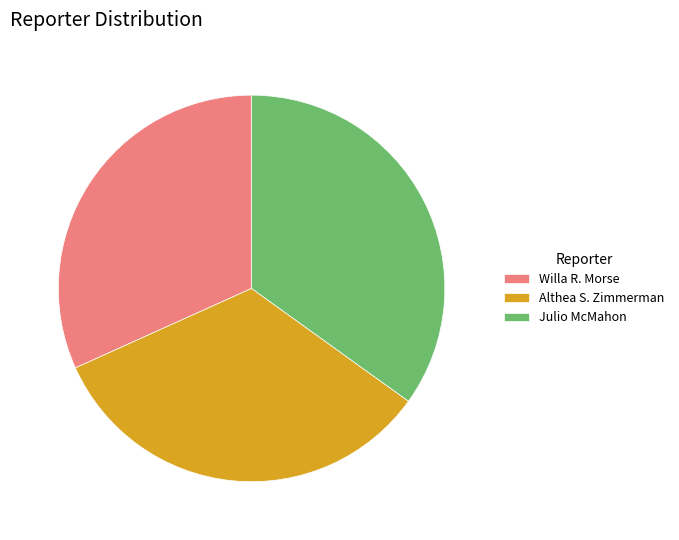

Is there any slice that represents more than half of the pie?

No